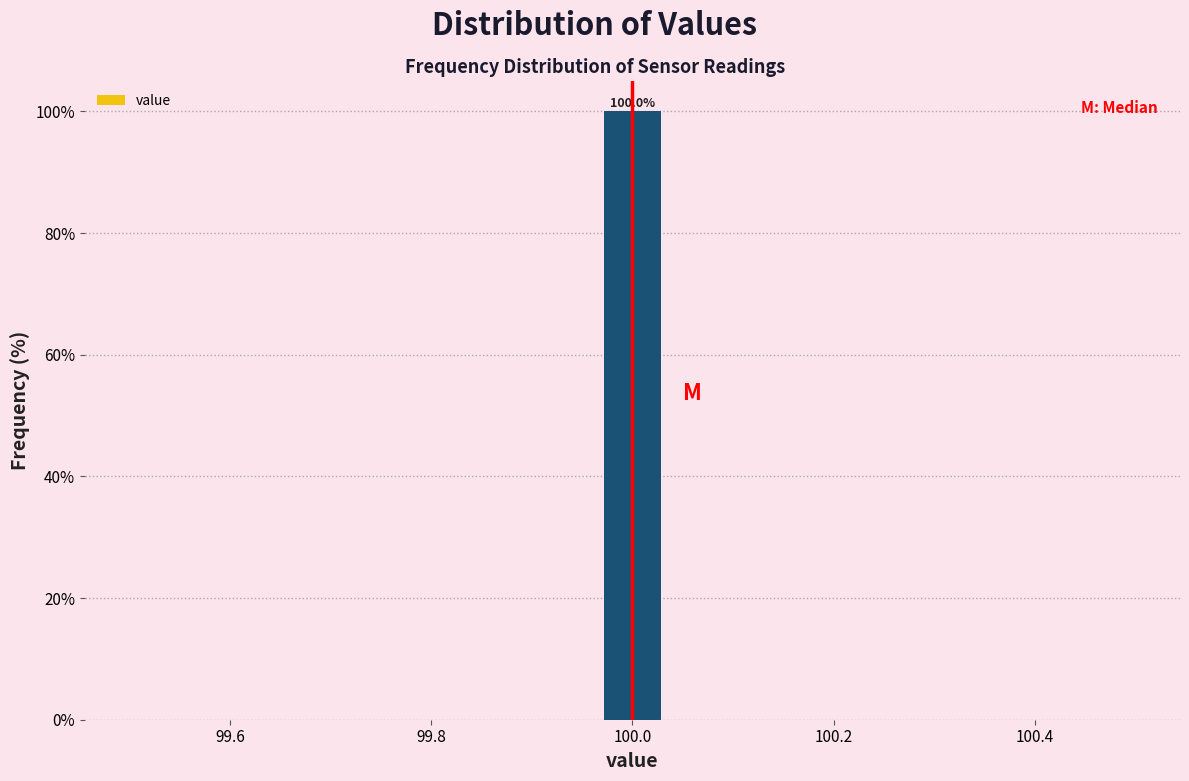

Around what value on the x-axis is the tallest bar? Give the approximate position of its centre, as read against the axis.

100.00